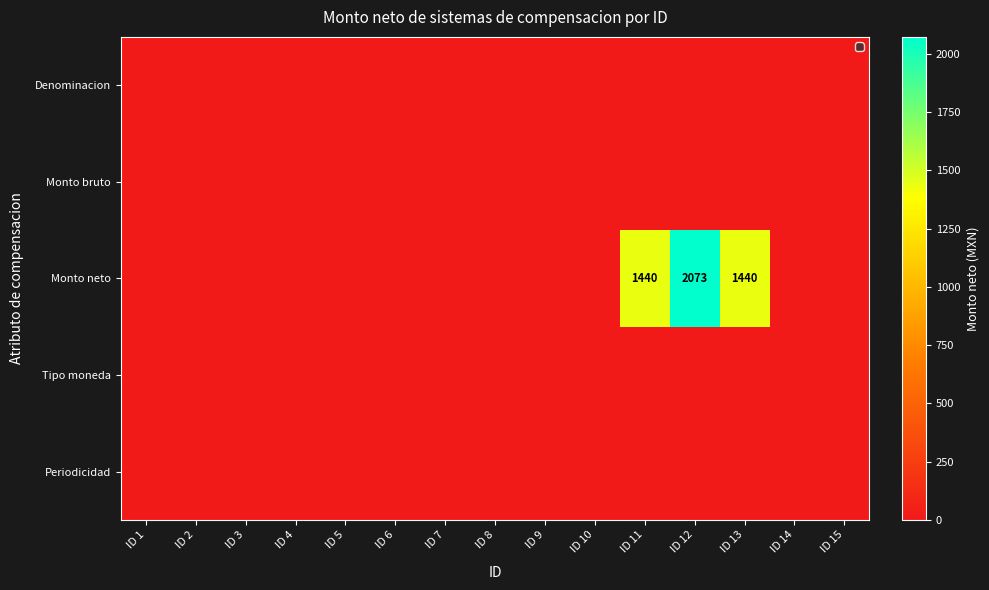

What is the average value of the Monto neto series?

330